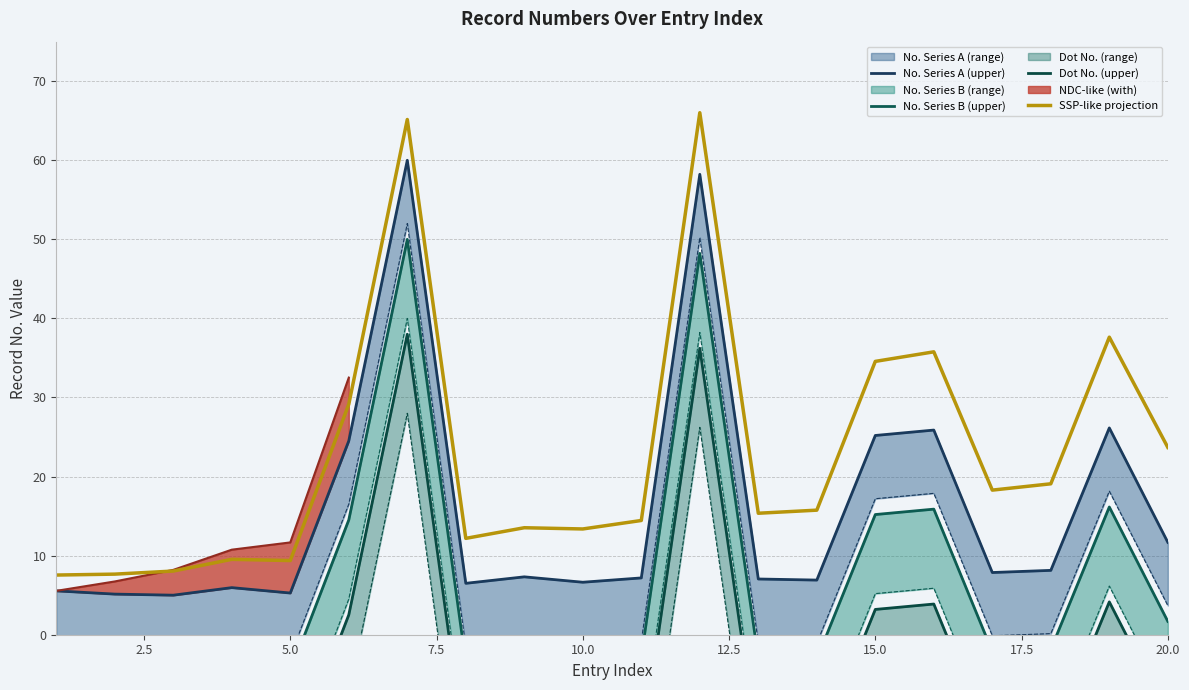

What is the lowest value of the SSP-like projection series?

7.5